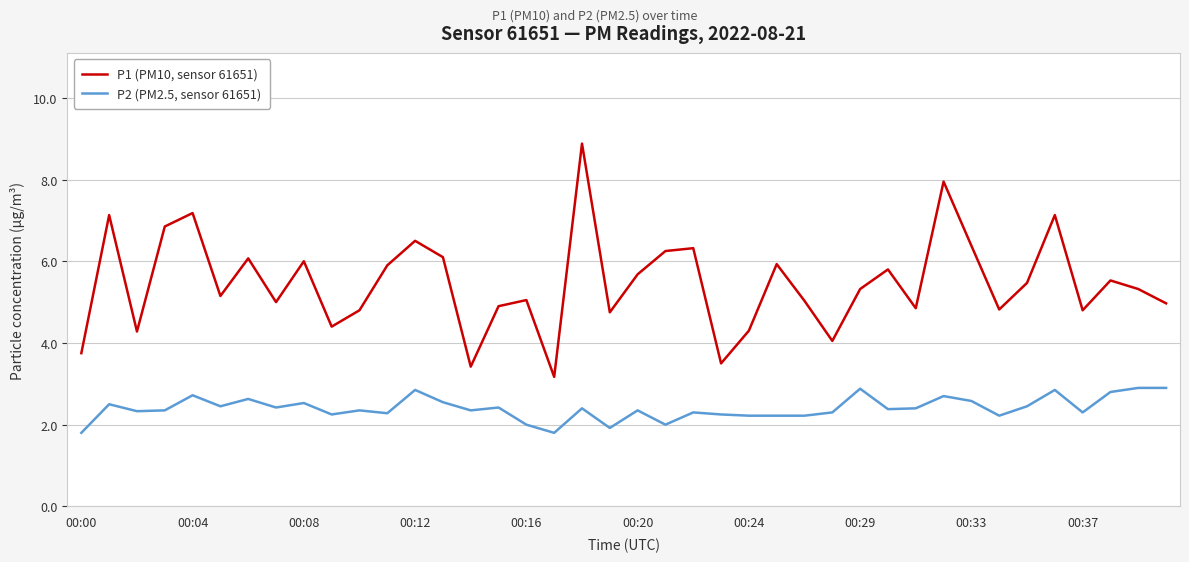

List the series in order of their overall mean, highest first.

P1 (PM10, sensor 61651), P2 (PM2.5, sensor 61651)